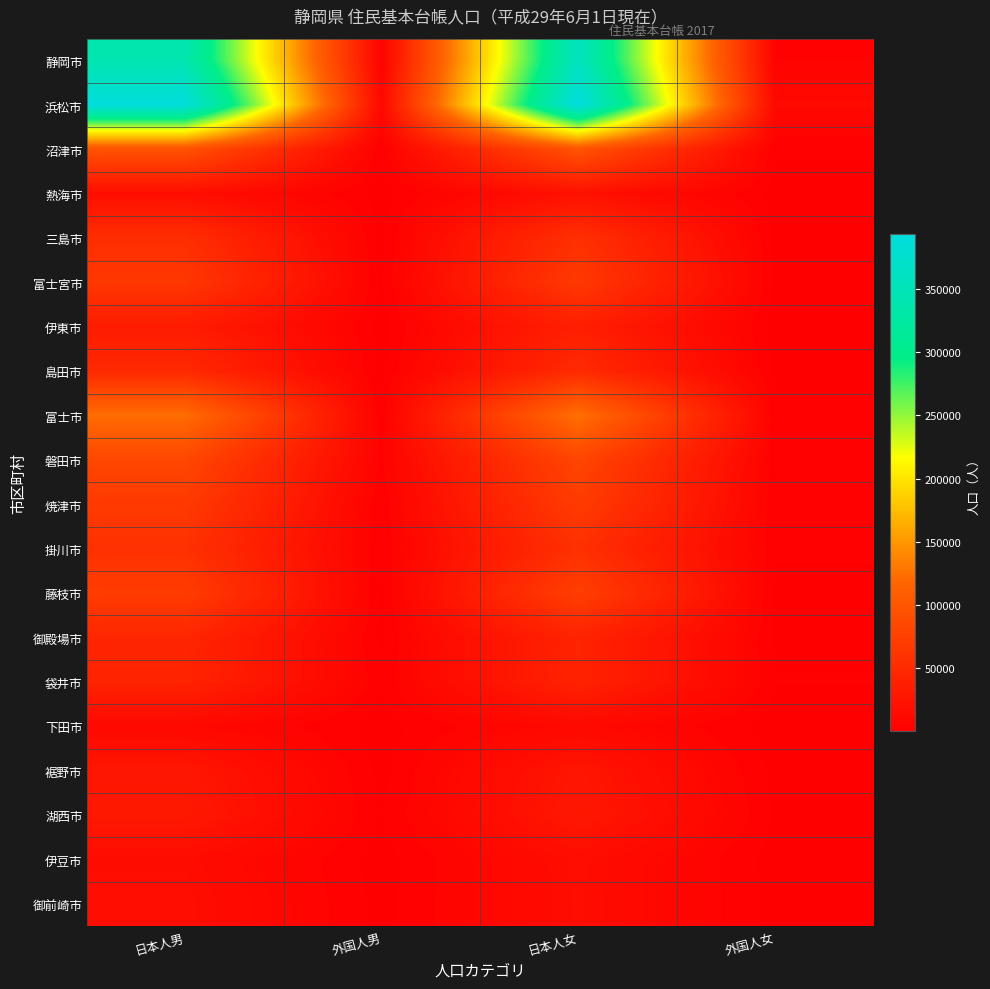

Reading left to right, list all the values displayed in this chart.

静岡市: 日本人男=340705	外国人男=4087	日本人女=357900	外国人女=4659
浜松市: 日本人男=390717	外国人男=10807	日本人女=393806	外国人女=11401
沼津市: 日本人男=95916	外国人男=1699	日本人女=98269	外国人女=2049
熱海市: 日本人男=16862	外国人男=140	日本人女=20332	外国人女=284
三島市: 日本人男=53744	外国人男=575	日本人女=56147	外国人女=671
富士宮市: 日本人男=65170	外国人男=984	日本人女=66785	外国人女=965
伊東市: 日本人男=32938	外国人男=150	日本人女=36826	外国人女=342
島田市: 日本人男=48415	外国人男=425	日本人女=50070	外国人女=698
富士市: 日本人男=123765	外国人男=2266	日本人女=126288	外国人女=2558
磐田市: 日本人男=82473	外国人男=3714	日本人女=81228	外国人女=3129
焼津市: 日本人男=67639	外国人男=1694	日本人女=69490	外国人女=1910
掛川市: 日本人男=57125	外国人男=1794	日本人女=56763	外国人女=2048
藤枝市: 日本人男=70975	外国人男=690	日本人女=73877	外国人女=807
御殿場市: 日本人男=44847	外国人男=813	日本人女=42329	外国人女=1120
袋井市: 日本人男=42444	外国人男=1971	日本人女=41479	外国人女=1710
下田市: 日本人男=10759	外国人男=60	日本人女=11521	外国人女=124
裾野市: 日本人男=26348	外国人男=364	日本人女=25440	外国人女=416
湖西市: 日本人男=29318	外国人男=1414	日本人女=28214	外国人女=1300
伊豆市: 日本人男=15124	外国人男=75	日本人女=16319	外国人女=137
御前崎市: 日本人男=16444	外国人男=410	日本人女=15893	外国人女=485